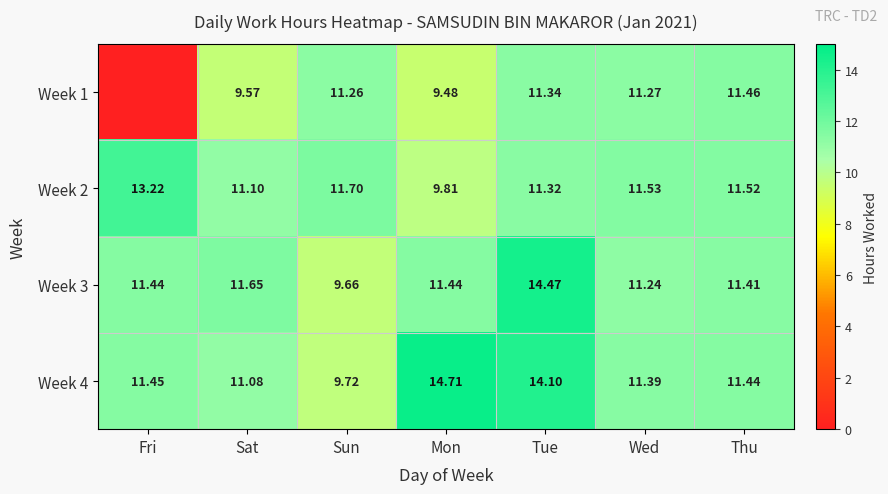

Is it true that Week 2 equals 11.5 at Wed?

True